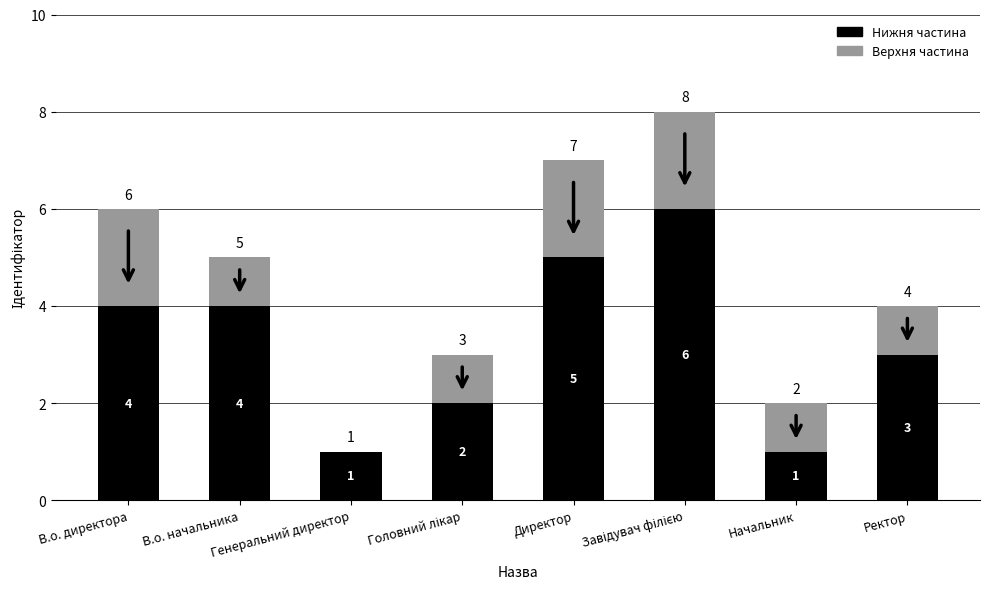

What is the sum of all Нижня частина values?

26